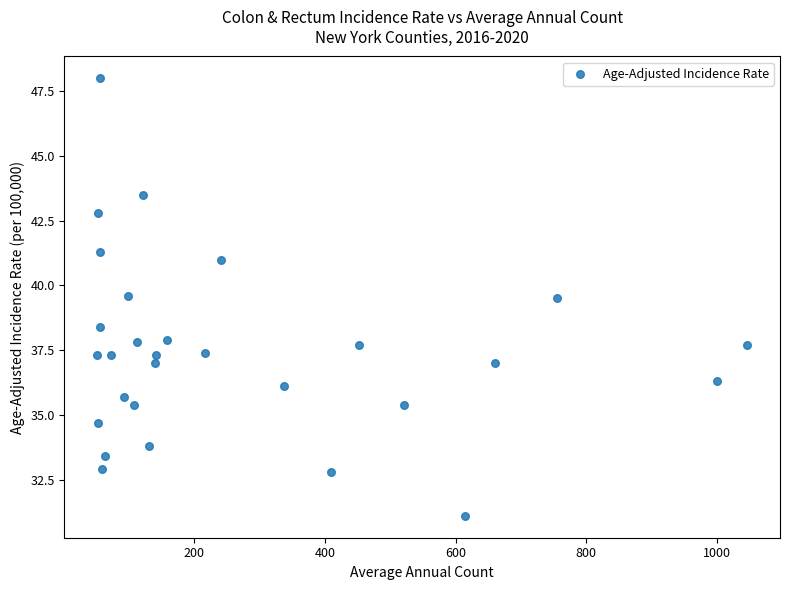

What is the range of Y values (max minus min)?

16.9